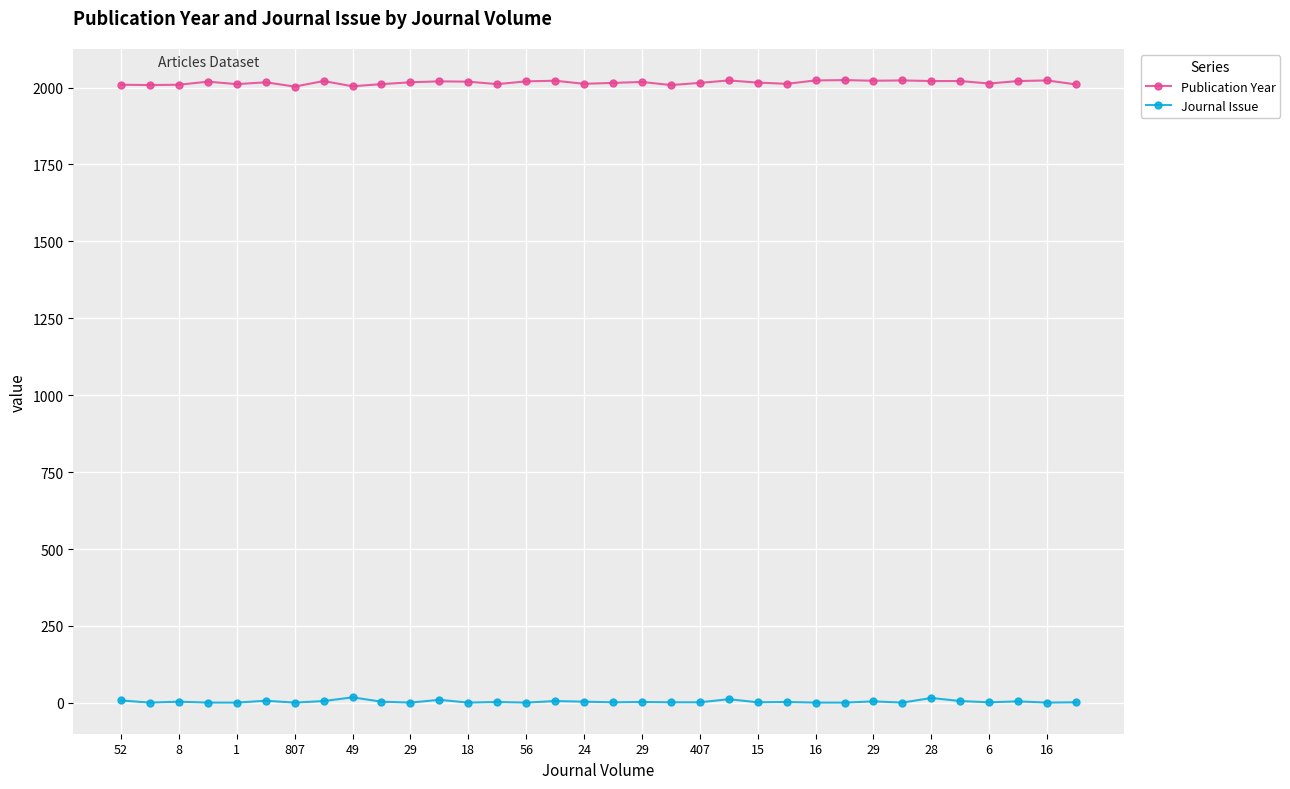

True or false: Publication Year and Journal Issue intersect in this chart.

False